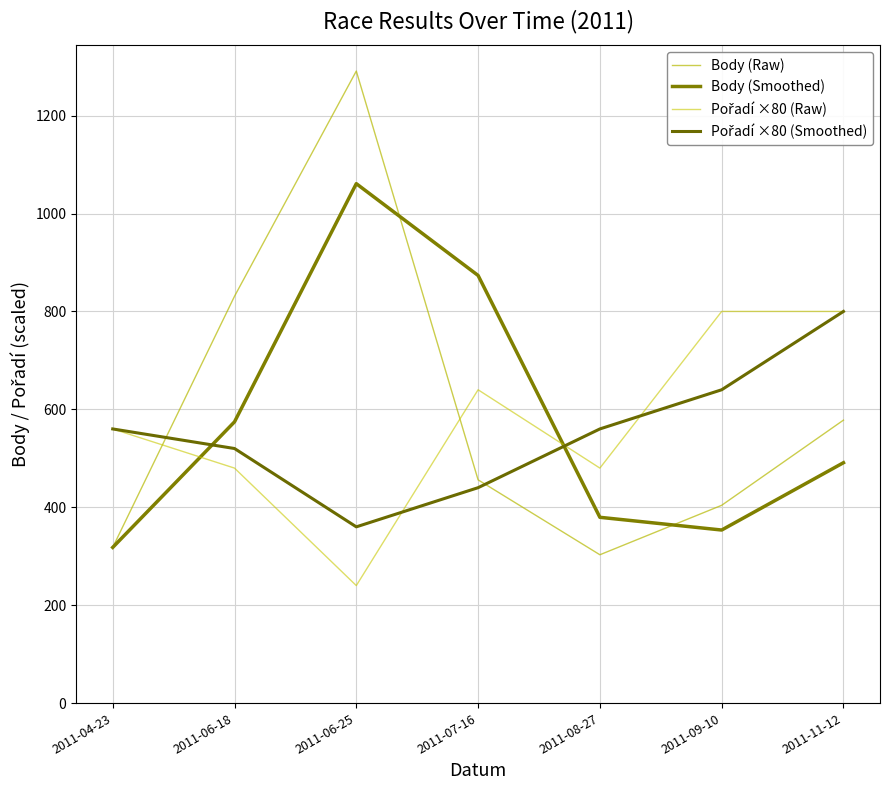

Reading left to right, list all the values displayed in this chart.

Body (Raw): 318.0	831.0	1291.0	456.0	303.0	404.0	578.0
Body (Smoothed): 318.0	574.5	1061.0	873.5	379.5	353.5	491.0
Pořadí ×80 (Raw): 560.0	480.0	240.0	640.0	480.0	800.0	800.0
Pořadí ×80 (Smoothed): 560.0	520.0	360.0	440.0	560.0	640.0	800.0